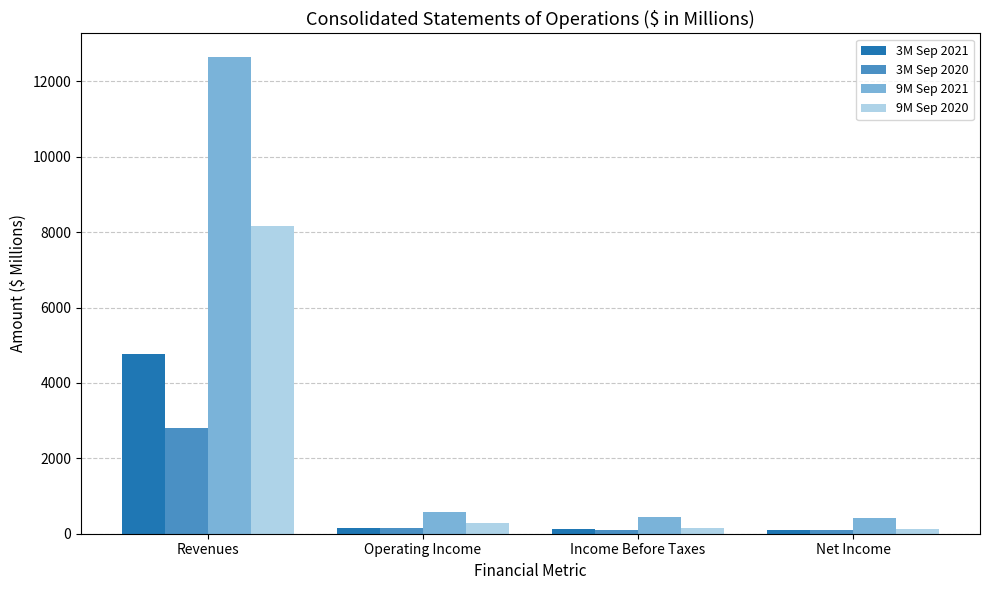

What is the total value across all series at Net Income?

757